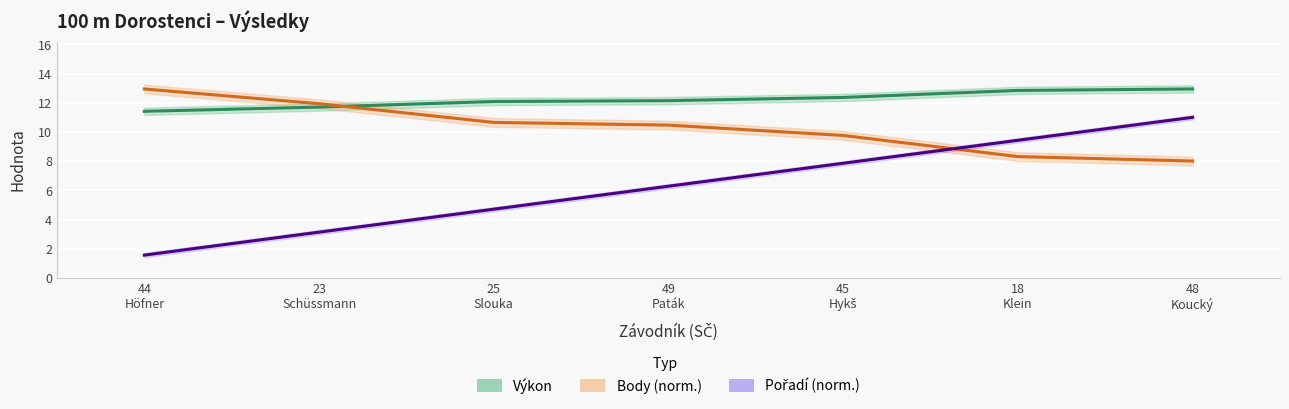

At which label is Body (norm.) closest to 10?

45
Hykš